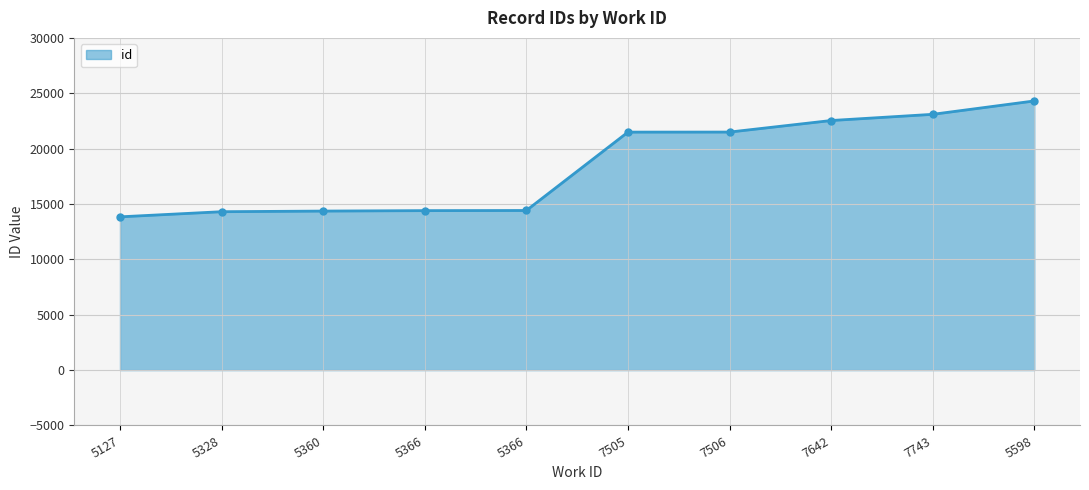

Does the chart have visible grid lines?

Yes